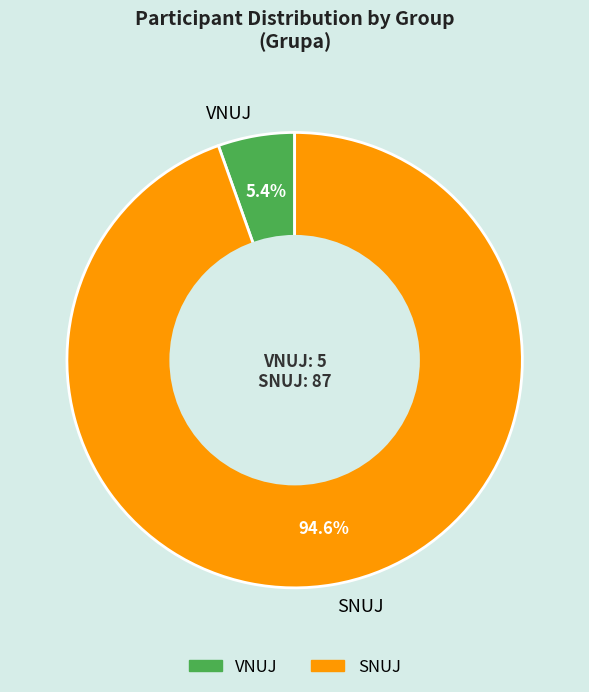

Is it true that VNUJ is 1% of the pie?

False